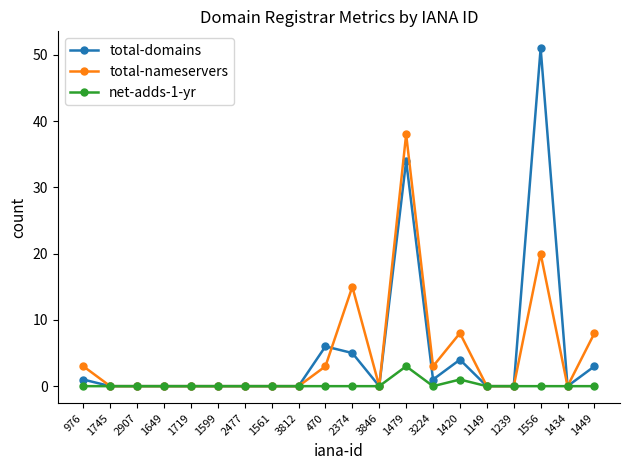

What is the difference between the maximum and minimum values in the total-domains series?

51